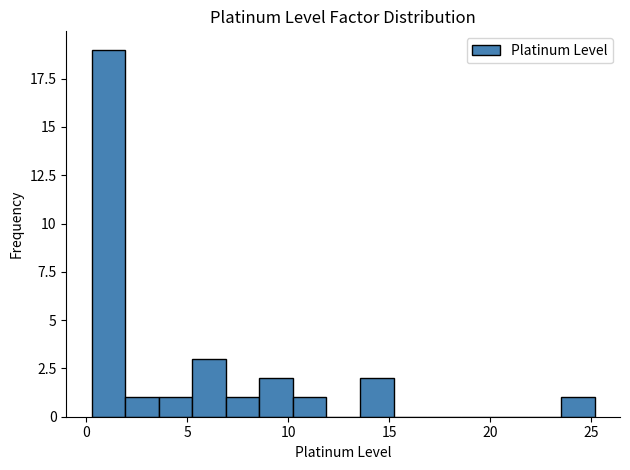

Around what value on the x-axis is the tallest bar? Give the approximate position of its centre, as read against the axis.

1.0